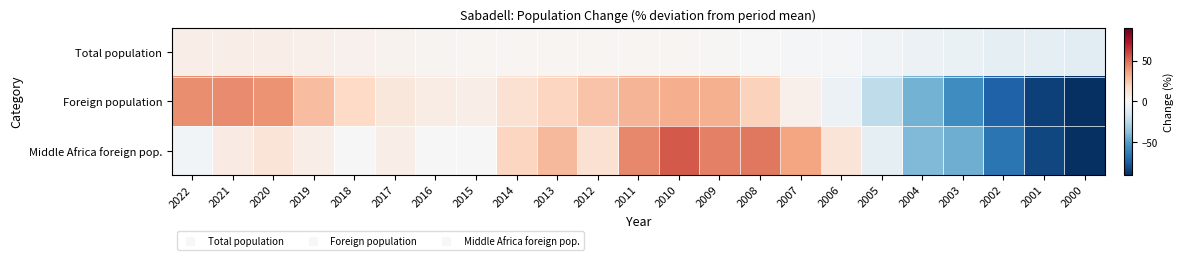

Between 2014 and 2004, which series saw the biggest shift?

Middle Africa foreign pop.